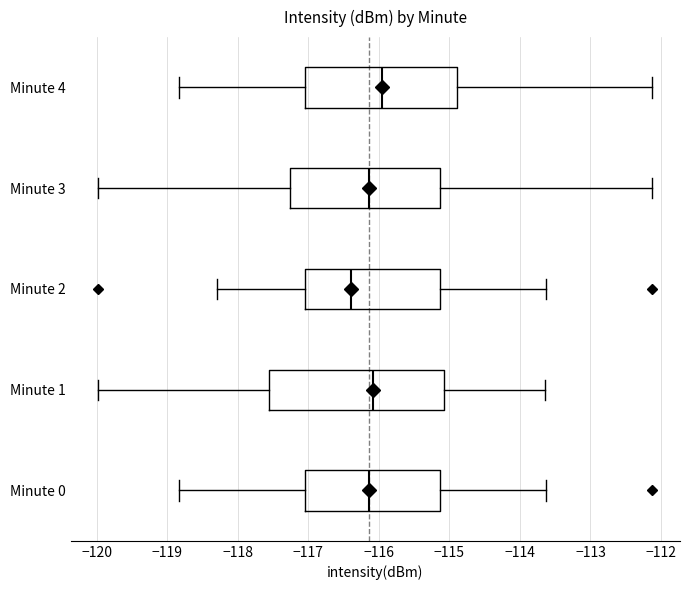

Reading bottom to top, read every box against the x-axis: the position of its median line, the range the box covers, and the ends of its whiskers. The values are not printed on the chart, so give them approximately, as read against the axis.

Minute 0: median -116.1, box -117.0 to -115.1, whiskers -118.8 to -113.6
Minute 1: median -116.1, box -117.6 to -115.1, whiskers -120.0 to -113.6
Minute 2: median -116.4, box -117.0 to -115.1, whiskers -118.3 to -113.6
Minute 3: median -116.1, box -117.3 to -115.1, whiskers -120.0 to -112.1
Minute 4: median -116.0, box -117.0 to -114.9, whiskers -118.8 to -112.1